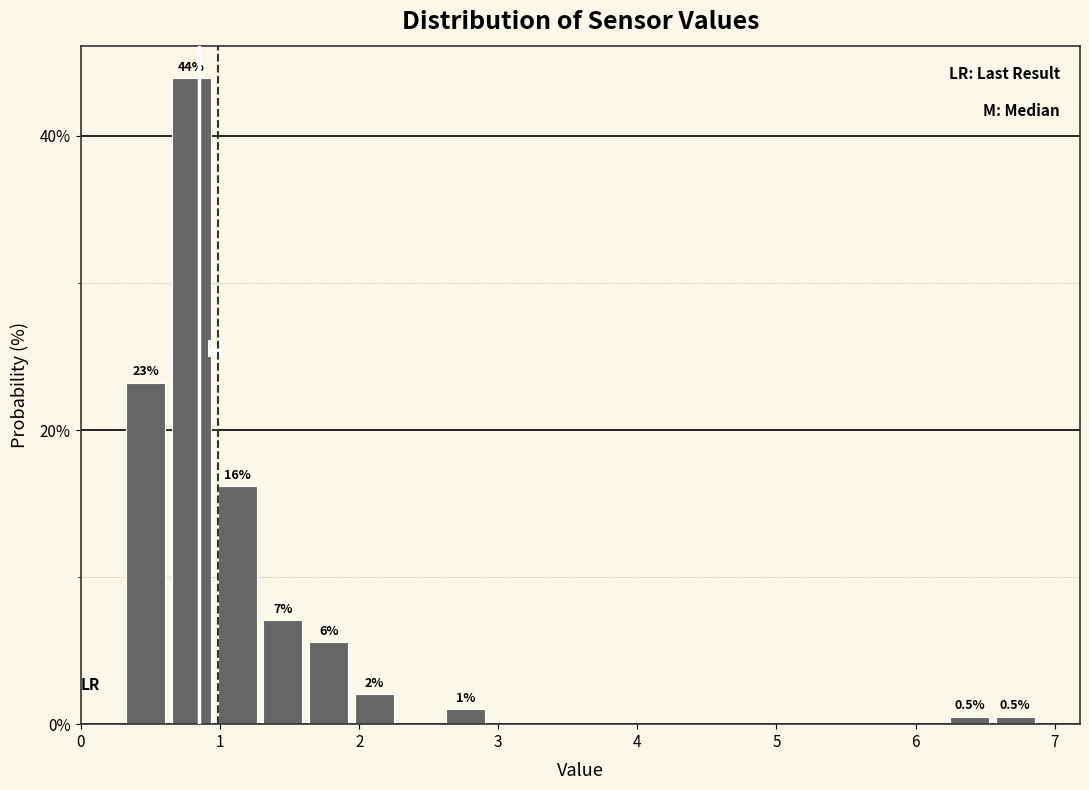

Around what value on the x-axis is the tallest bar? Give the approximate position of its centre, as read against the axis.

0.8